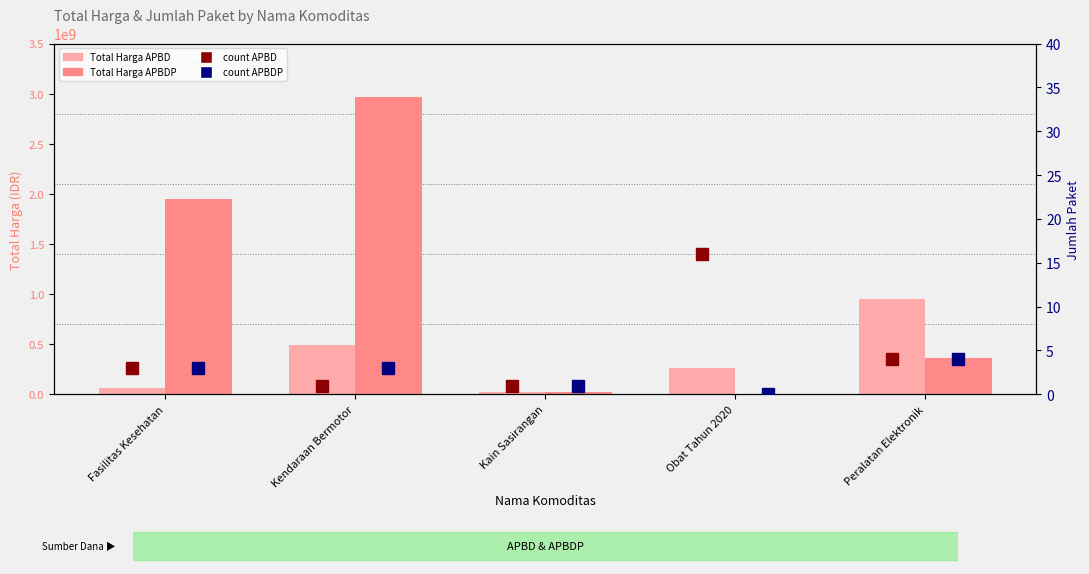

Where does the APBDP series first go above 362103800?

Fasilitas Kesehatan